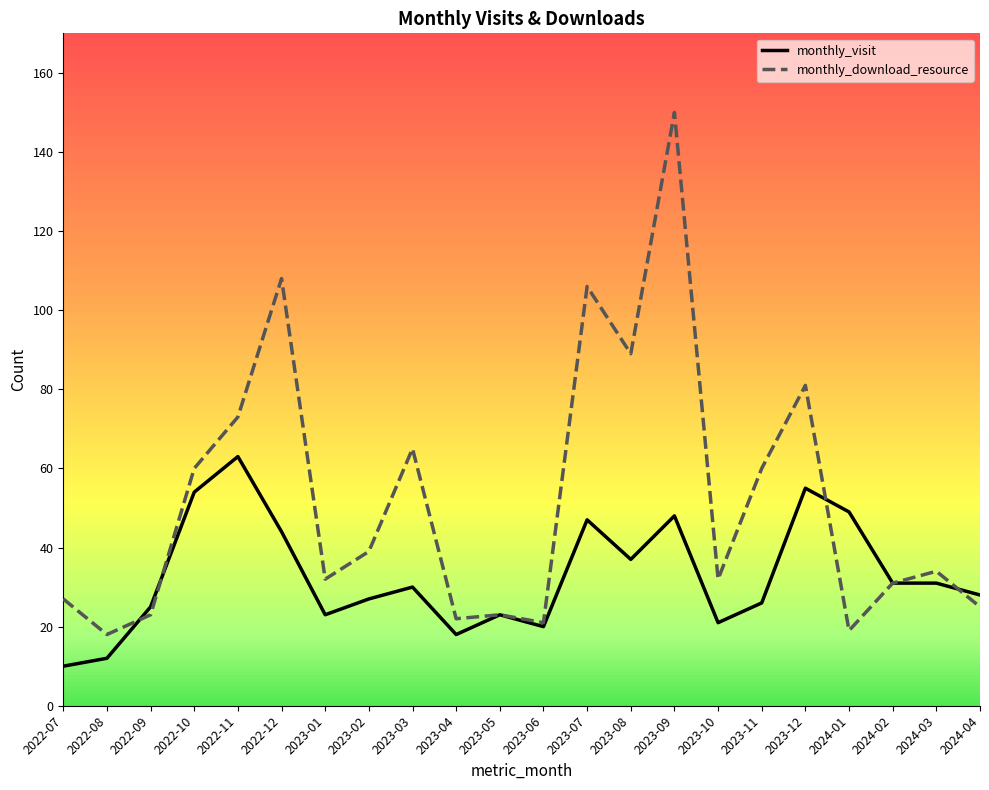

True or false: monthly_visit has a value of 30 at 2023-03.

True